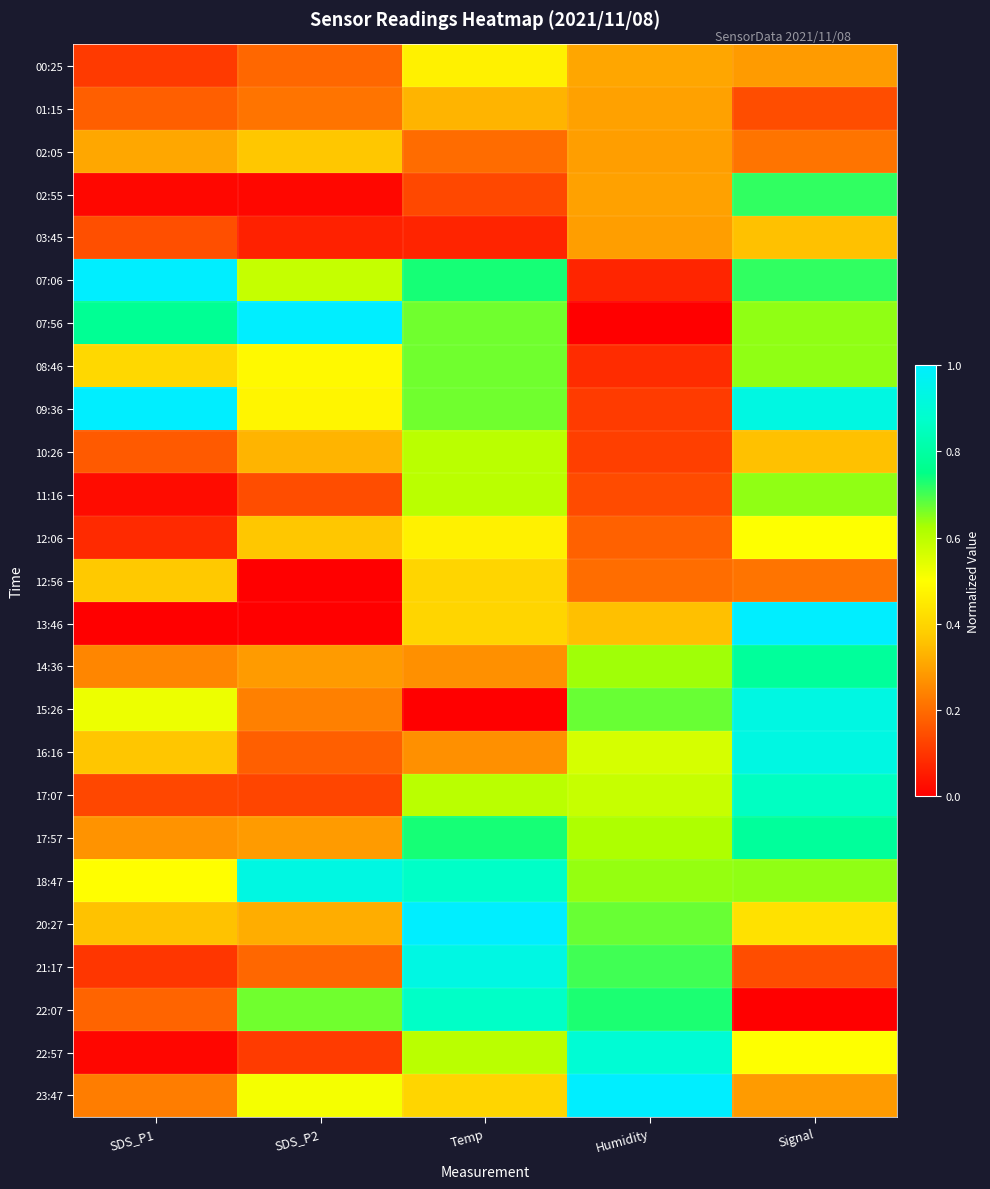

Between Signal and SDS_P2, which is larger?

Signal